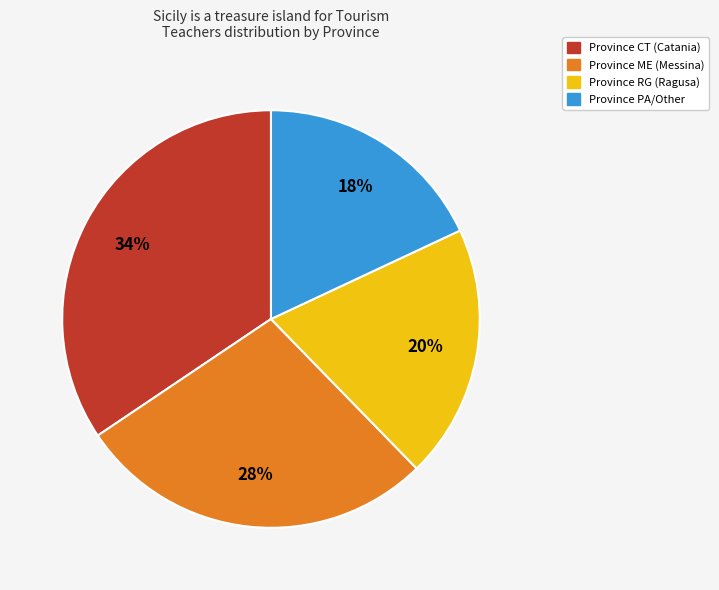

To the nearest percent, what is the average slice percentage?

25%